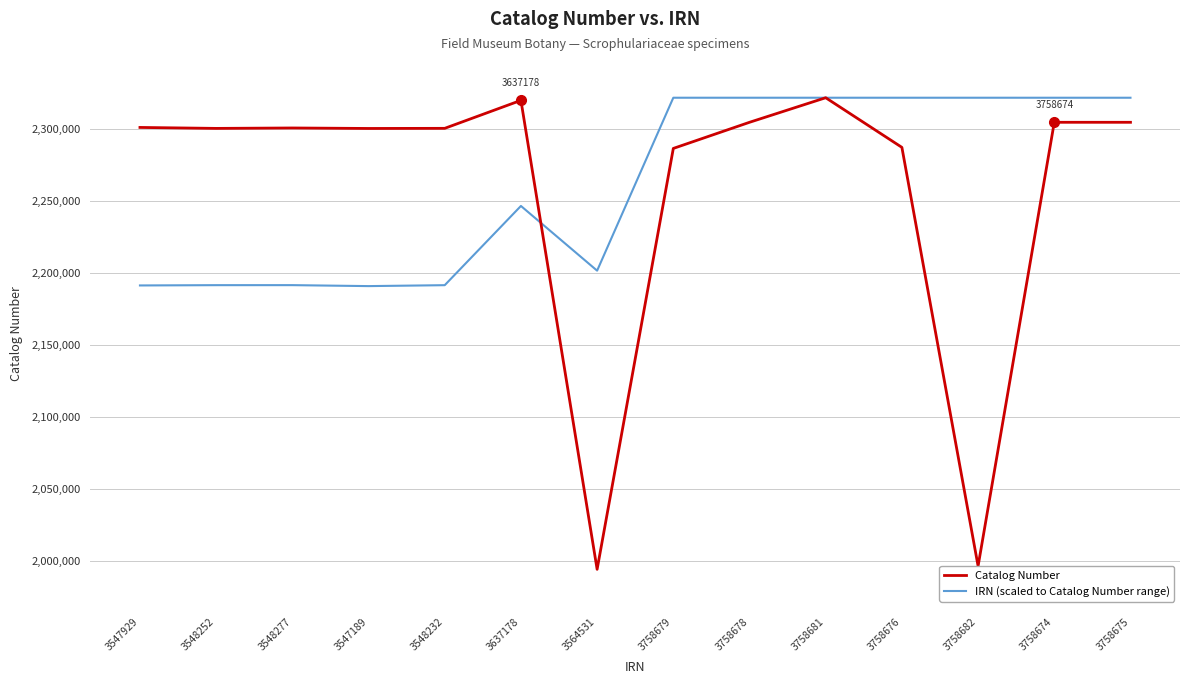

Which series has the widest spread of values?

Catalog Number